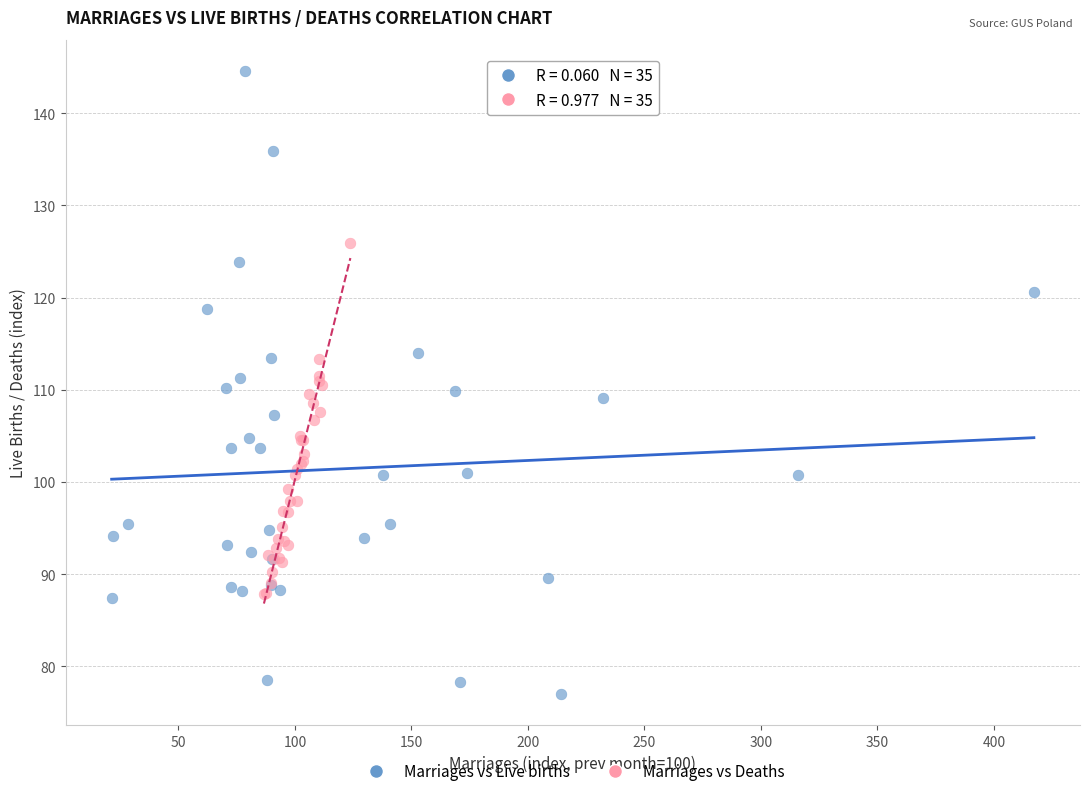

Which series has the largest Y range (max minus min)?

Marriages vs Live births